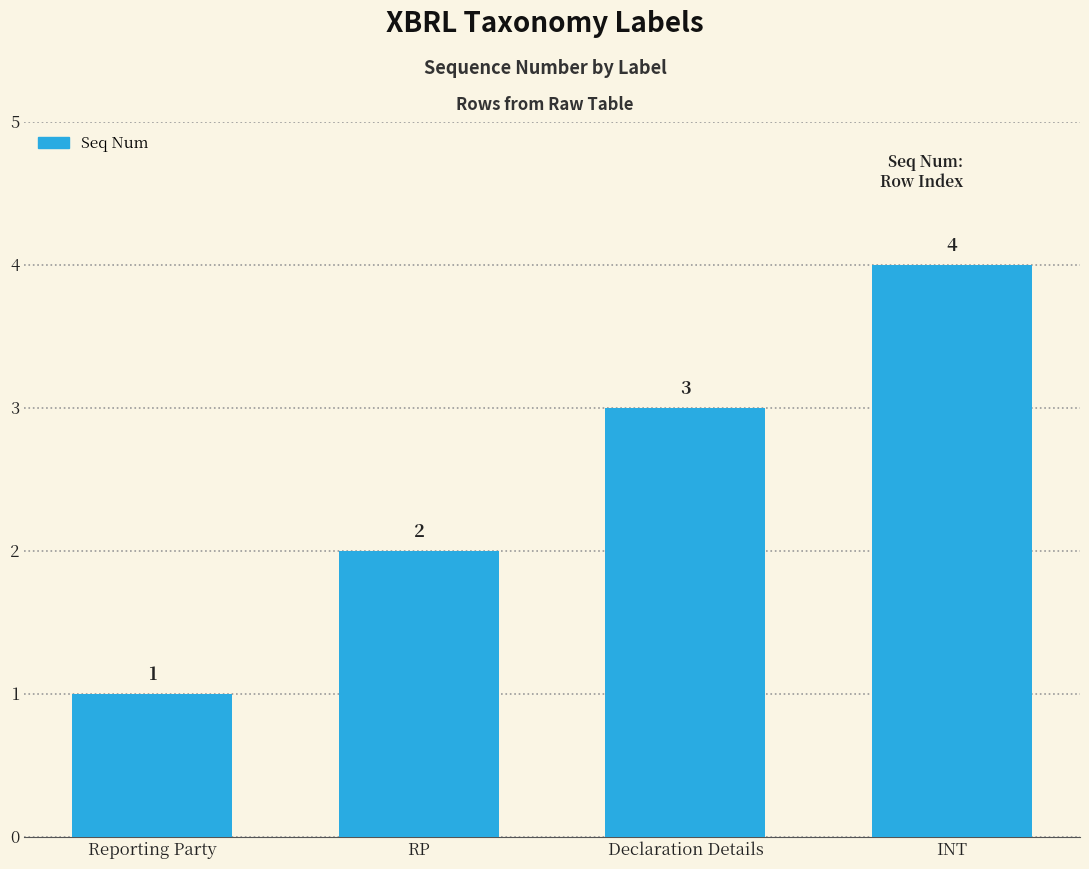

How many data points are less than 3?

2